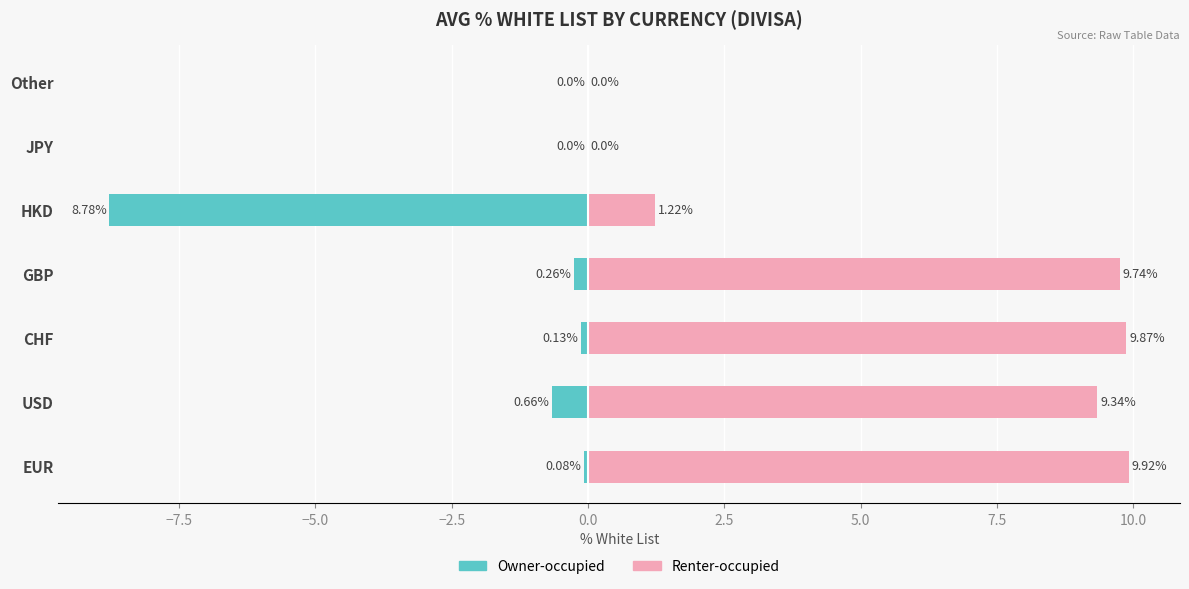

At how many categories does at least one series exceed -8?

7